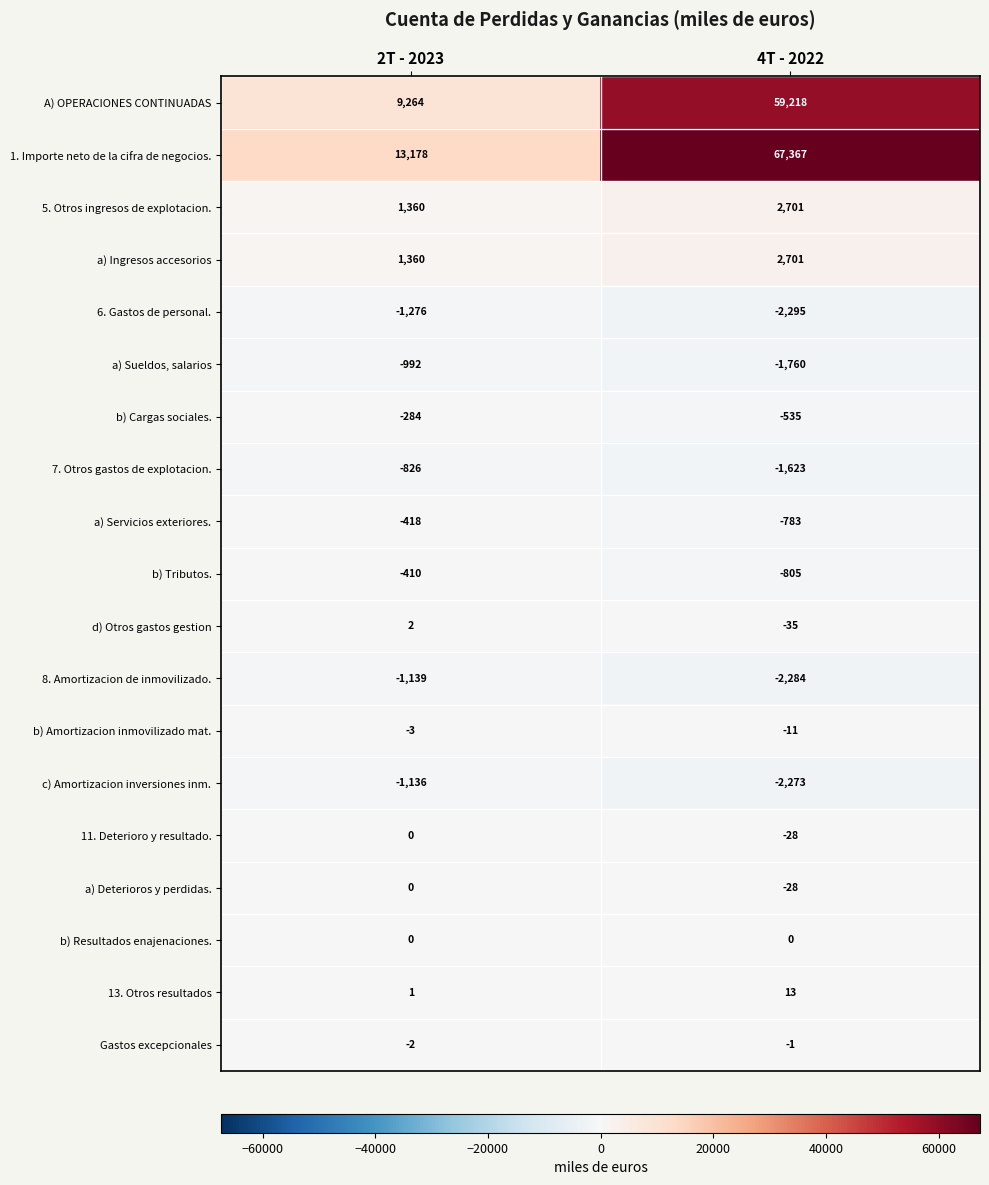

Between 2T - 2023 and 4T - 2022, which series saw the biggest shift?

1. Importe neto de la cifra de negocios.